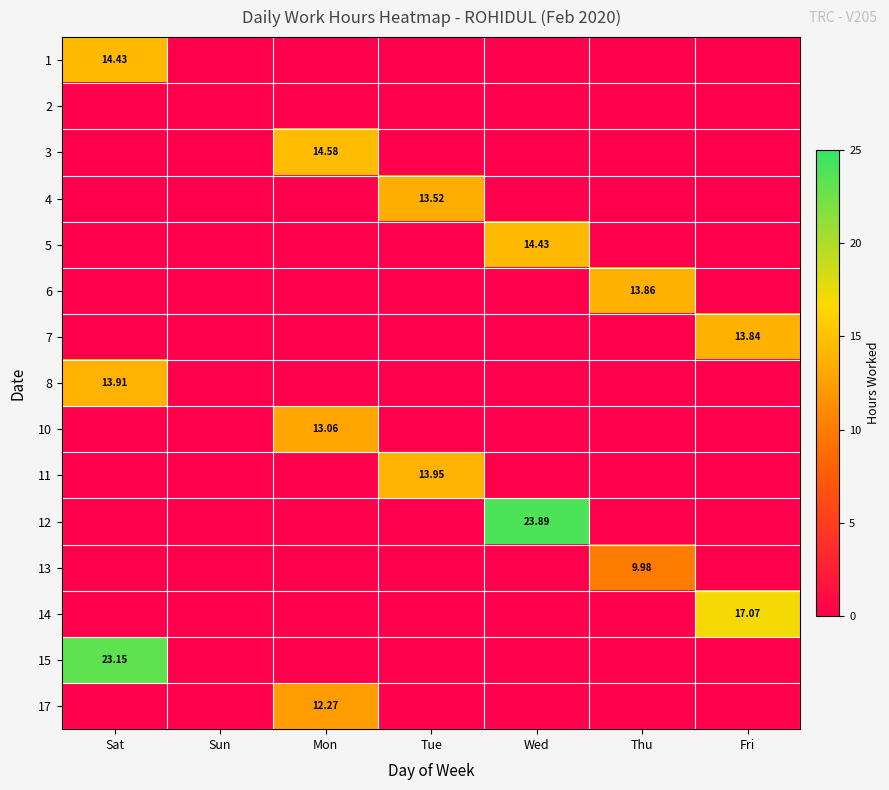

Is it true that 5 equals 0.0 at Sat?

True